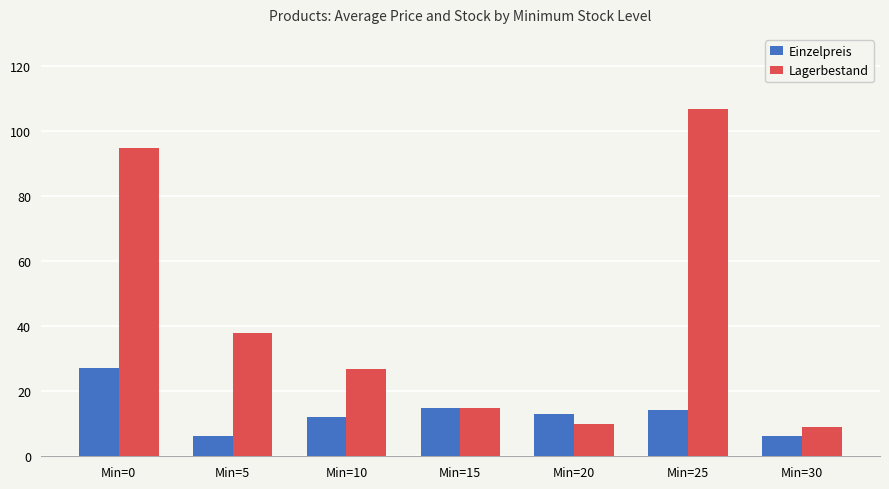

True or false: Einzelpreis has a value of 12.0 at Min=10.

True